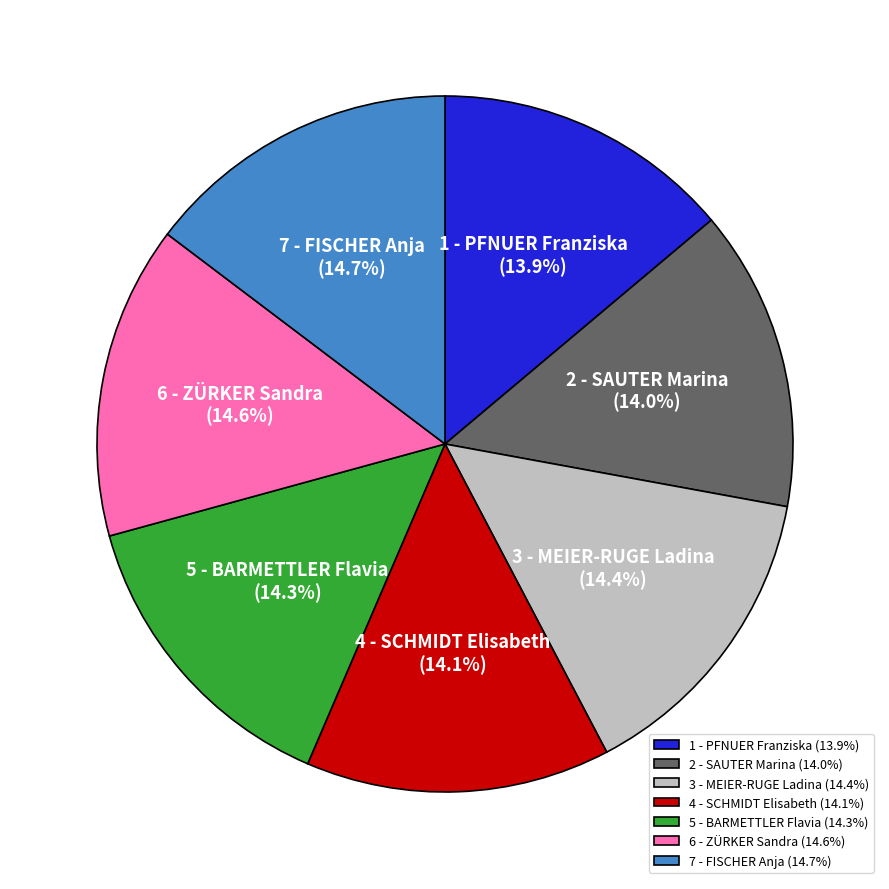

Approximately how many times larger is the value at 5 - BARMETTLER Flavia (14.3%) compared to 2 - SAUTER Marina (14.0%)?

1.0